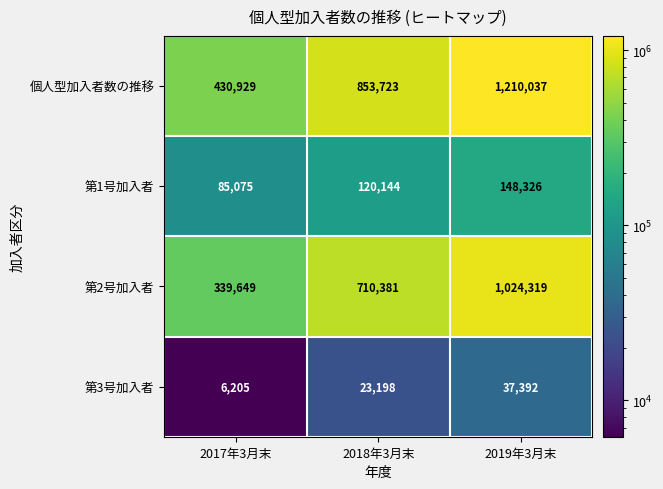

Rank the series by their maximum value, from highest to lowest.

個人型加入者数の推移, 第2号加入者, 第1号加入者, 第3号加入者